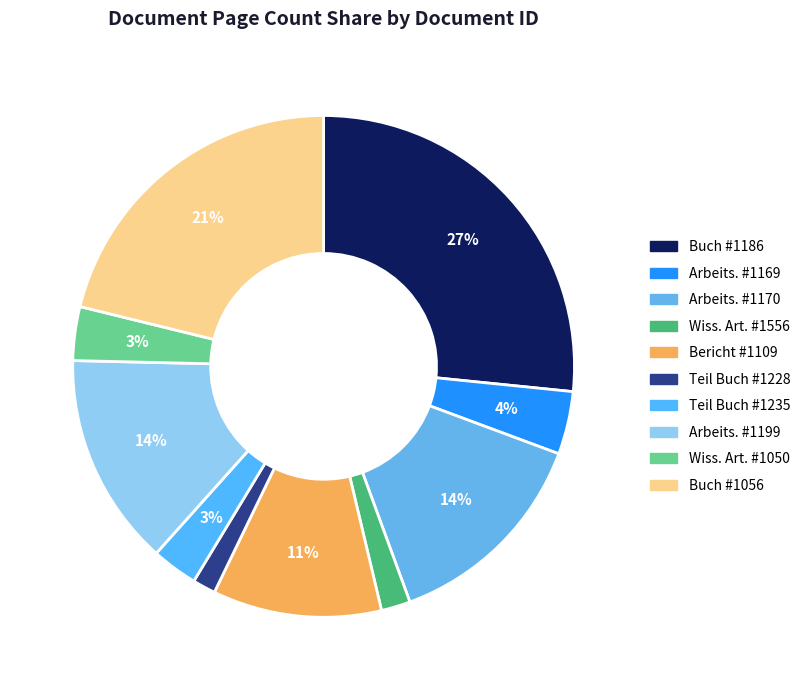

Count the number of slices in the pie.

10